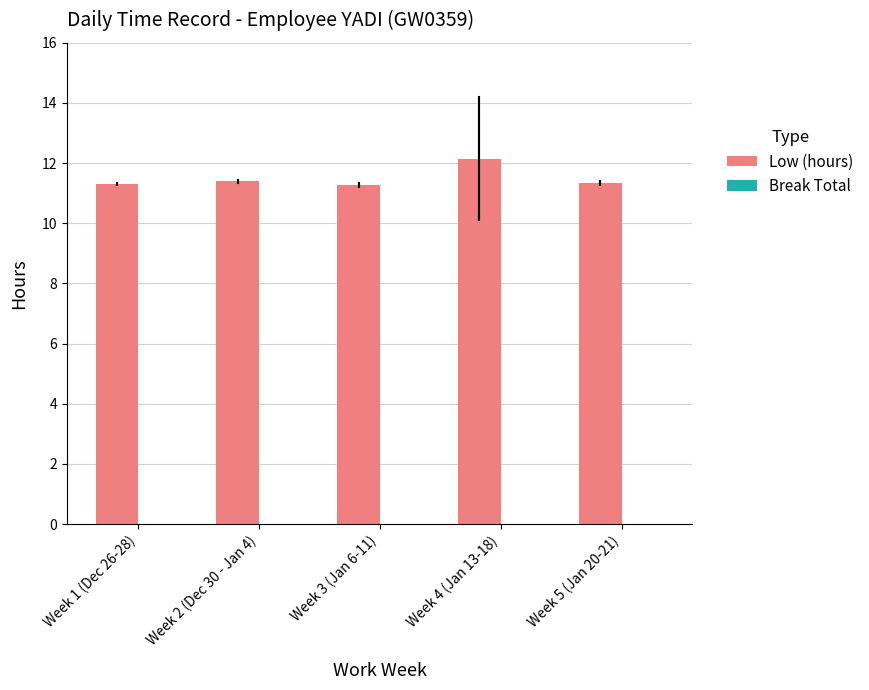

How many bars are there in total?

5